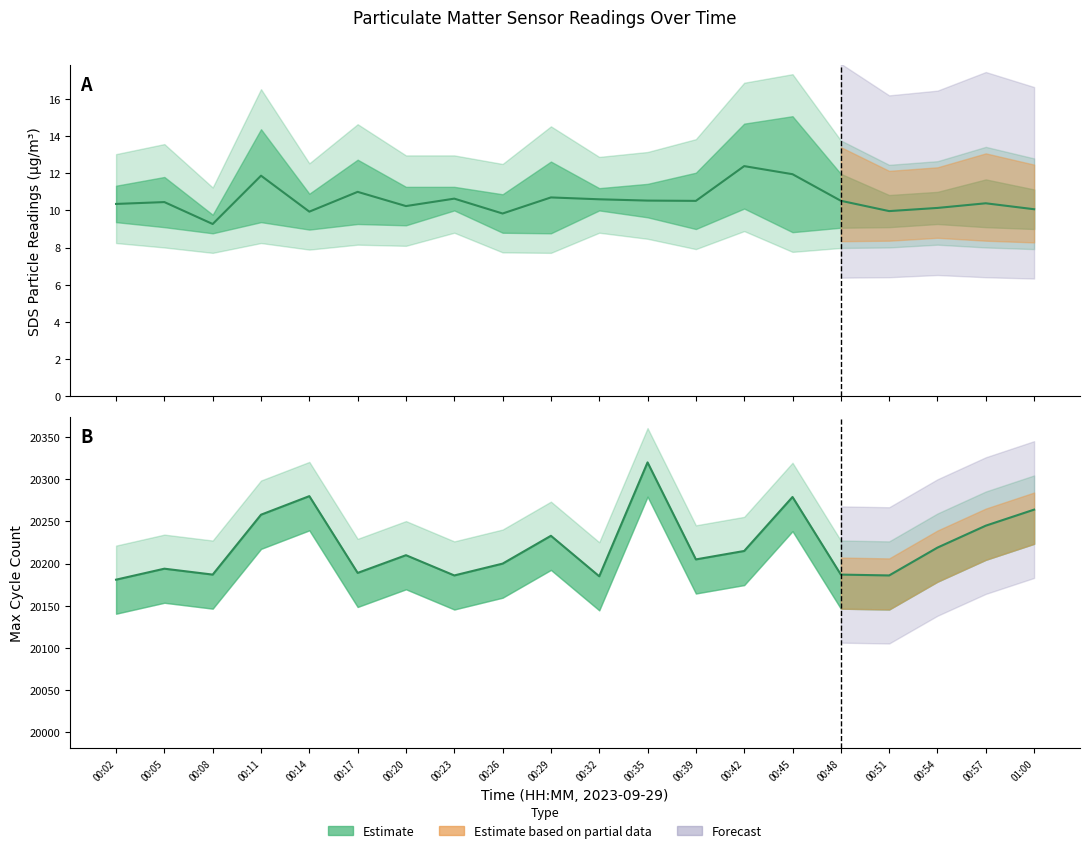

How many values in the SDS_P2 series exceed 10?

16